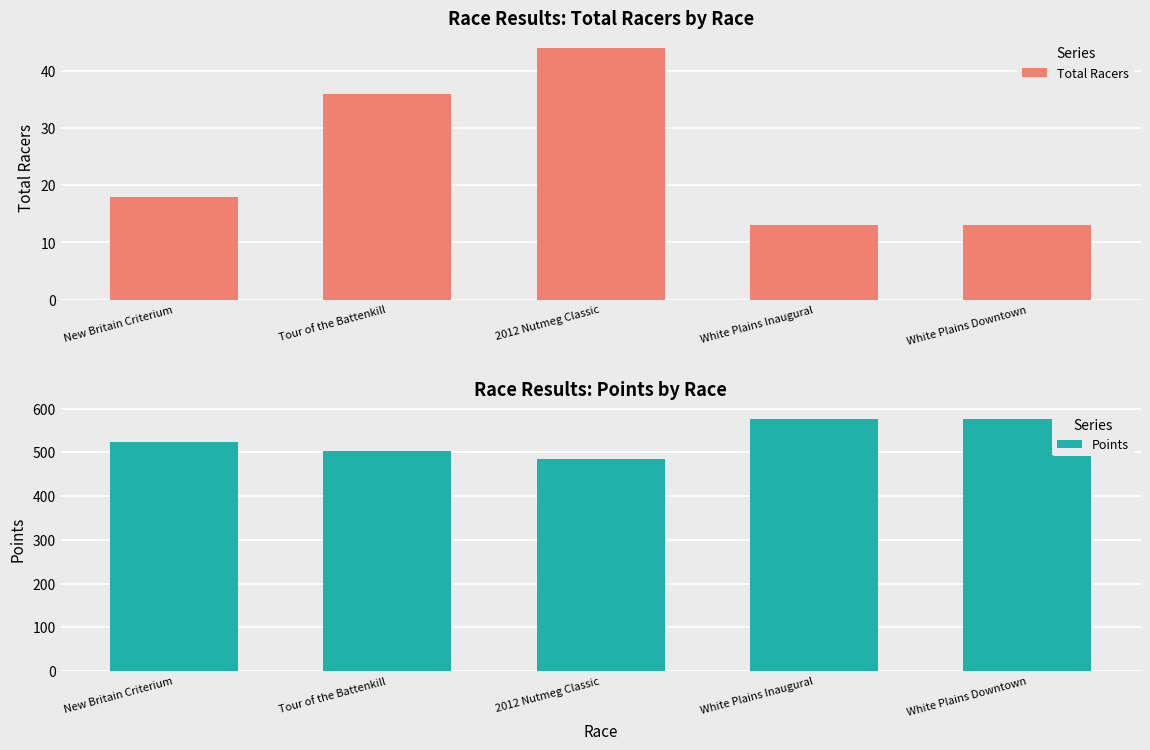

What is the difference between the maximum and minimum values in the Points series?

91.2